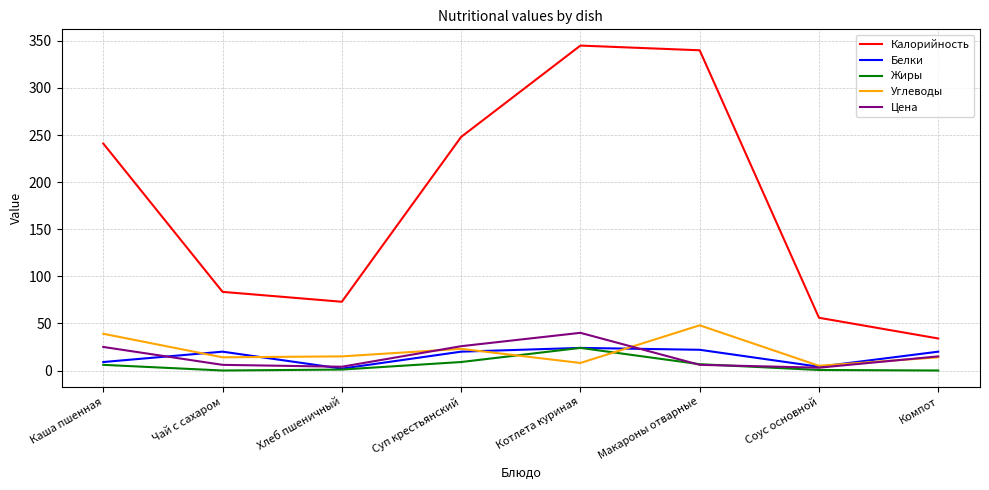

In Цена, how many points are lower than both neighbors (excluding endpoints)?

2